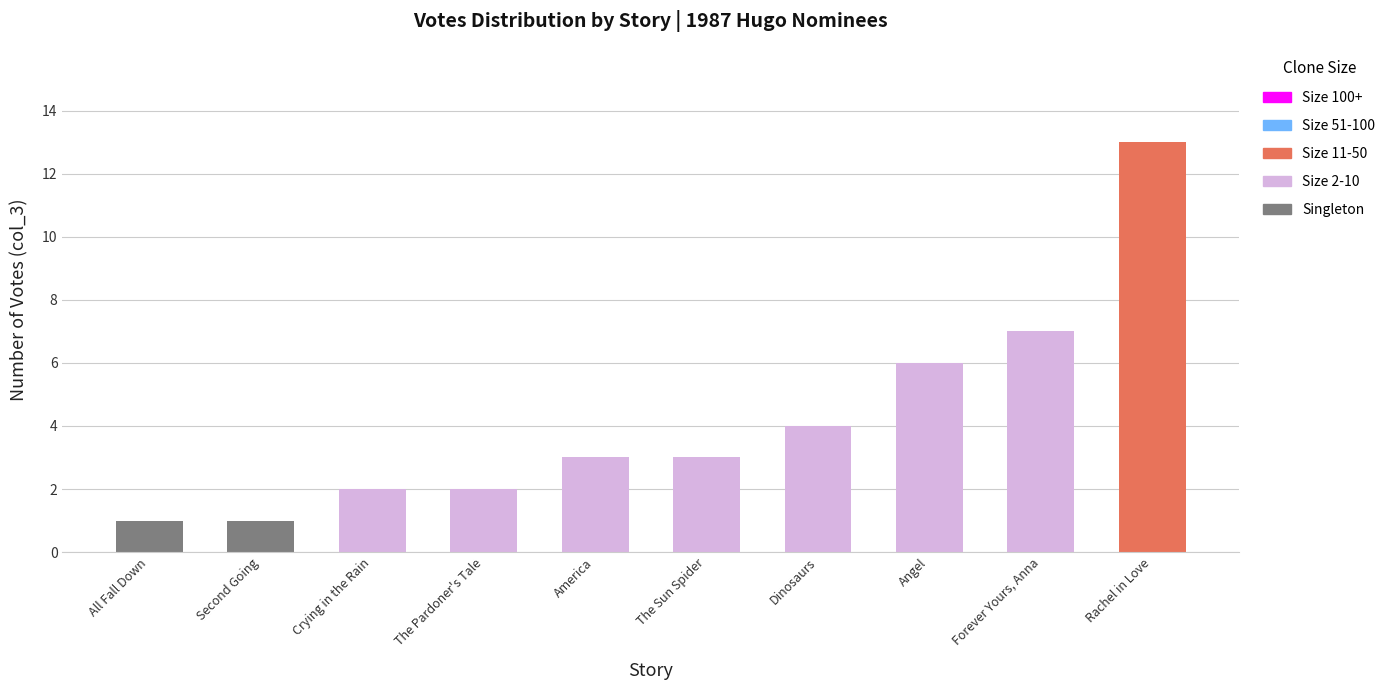

The value of Singleton at Dinosaurs is 0. True or false?

True